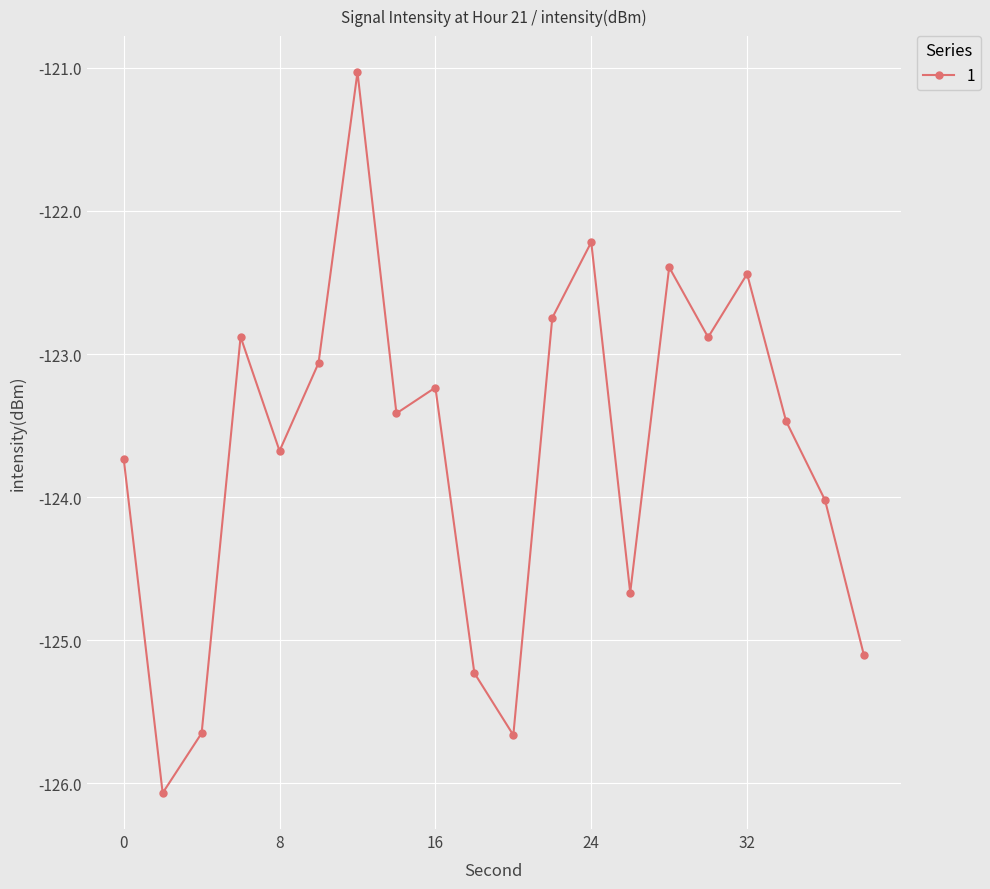

What is the smallest value displayed?

-126.1